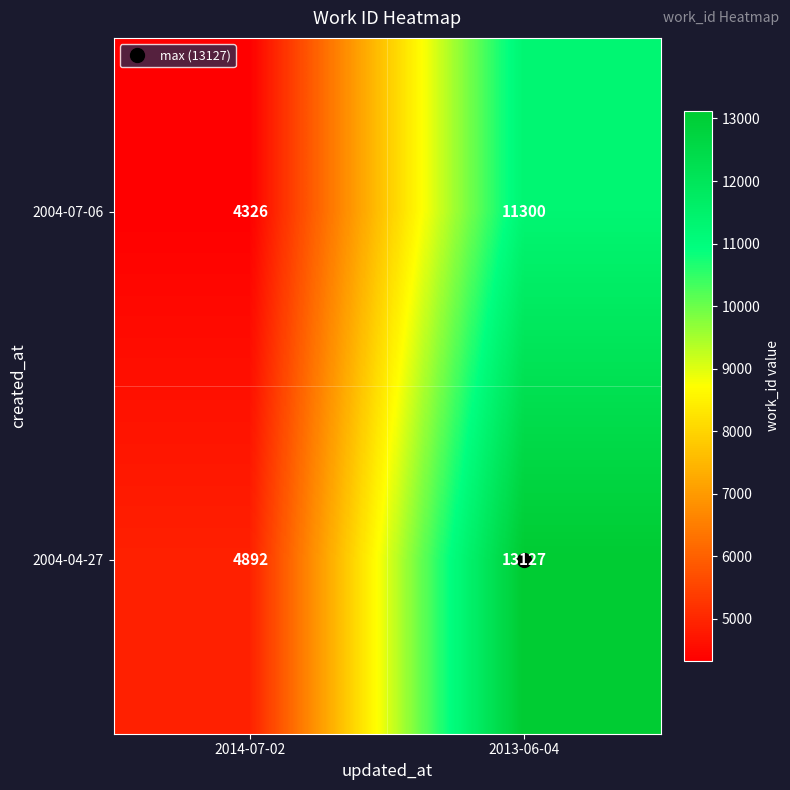

Which series has the largest total across all categories?

2004-04-27